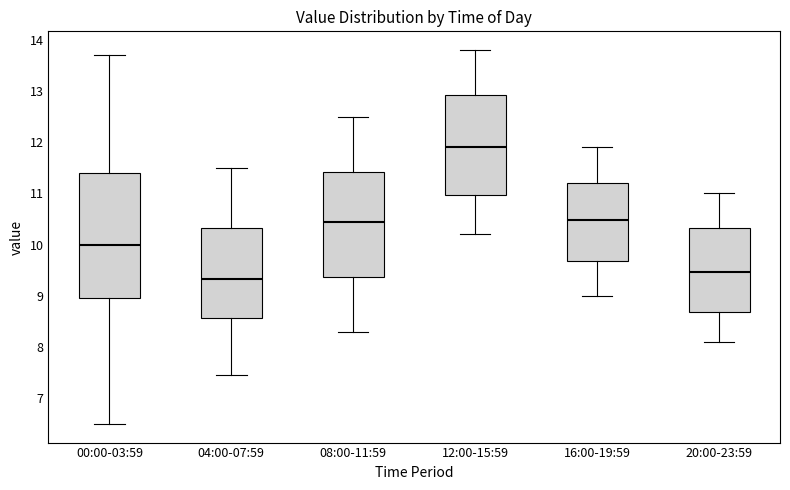

Which box is the tallest, from its lower edge to its upper edge?

00:00-03:59